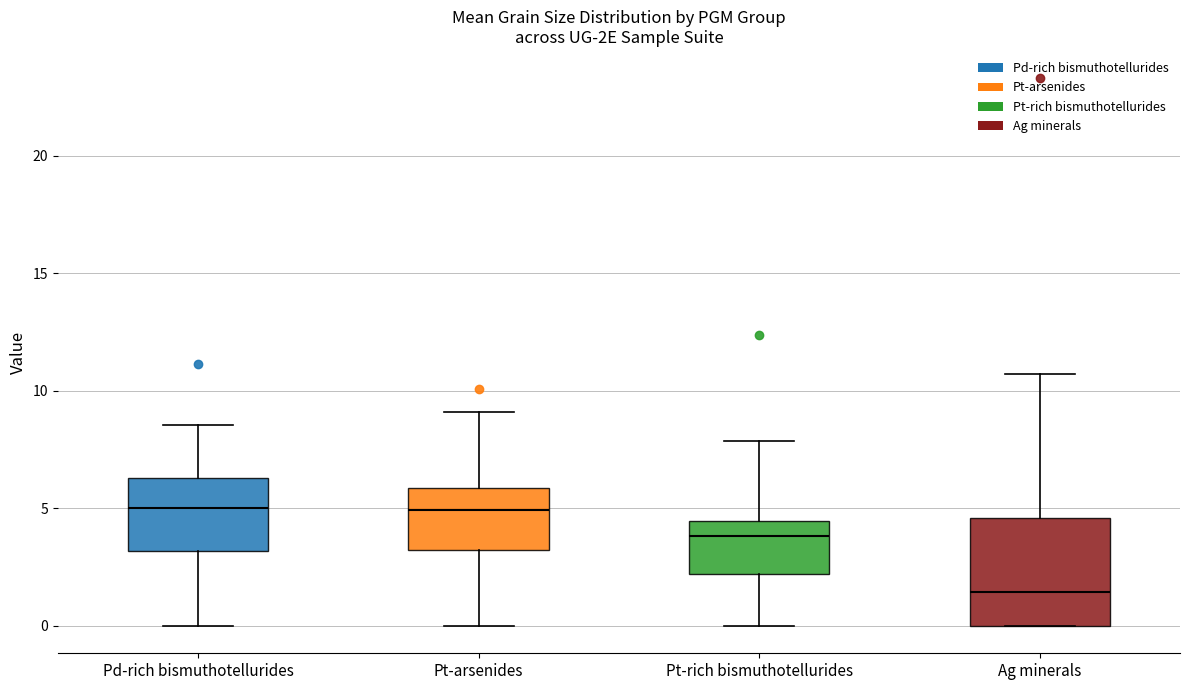

Reading left to right, transcribe this box plot: for each box, give where its median line is, the range the box spans, and where its two whiskers end, as read against the y-axis. The values are not printed on the chart, so give them approximately, as read against the axis.

Pd-rich bismuthotellurides: median 5.0, box 3.0 to 6.5, whiskers 0.0 to 8.5
Pt-arsenides: median 5.0, box 3.0 to 6.0, whiskers 0.0 to 9.0
Pt-rich bismuthotellurides: median 4.0, box 2.0 to 4.5, whiskers 0.0 to 8.0
Ag minerals: median 1.5, box 0.0 to 4.5, whiskers 0.0 to 10.5